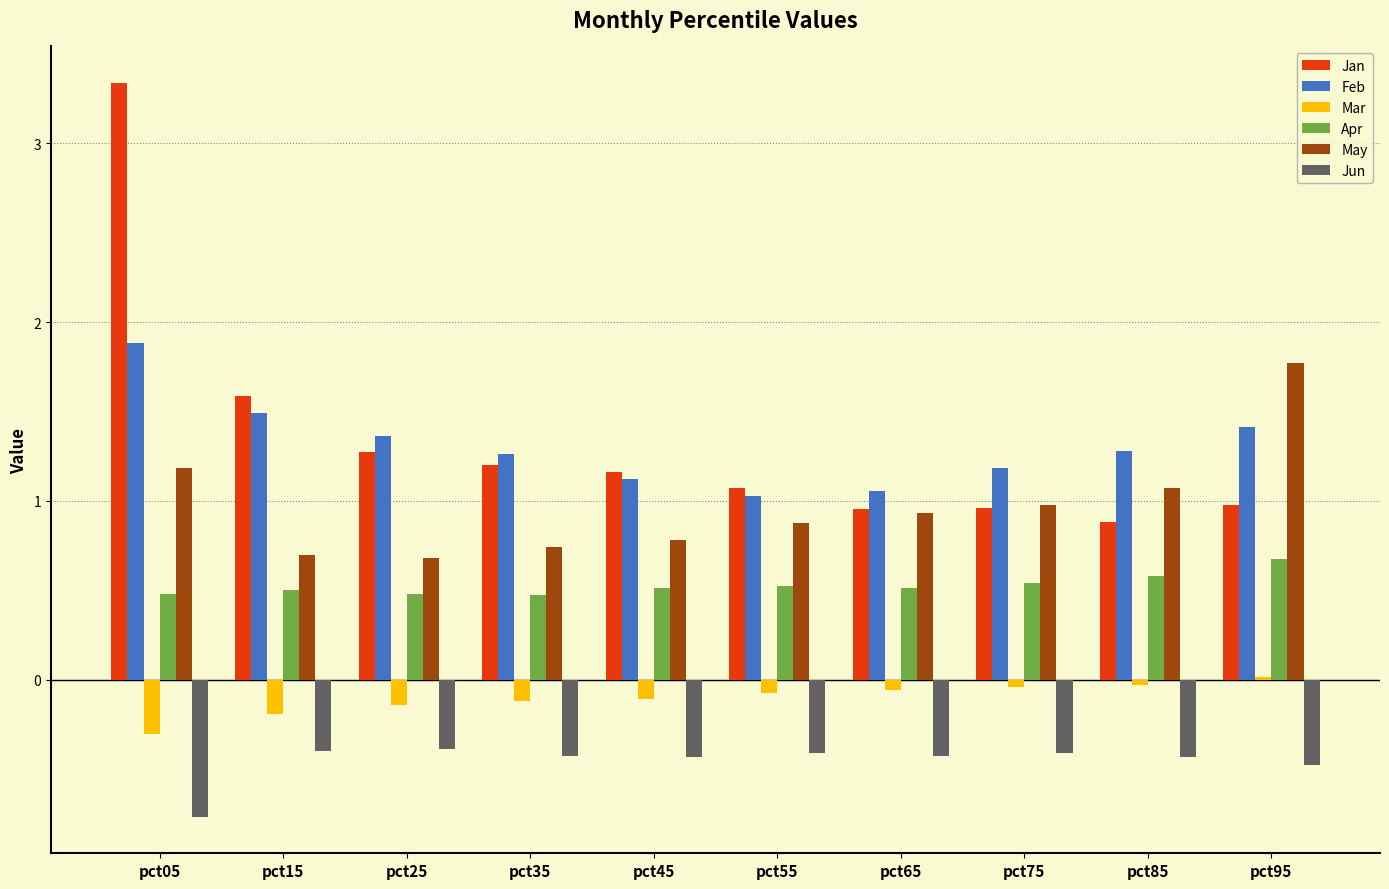

Is it true that May equals 1.0 at pct75?

True